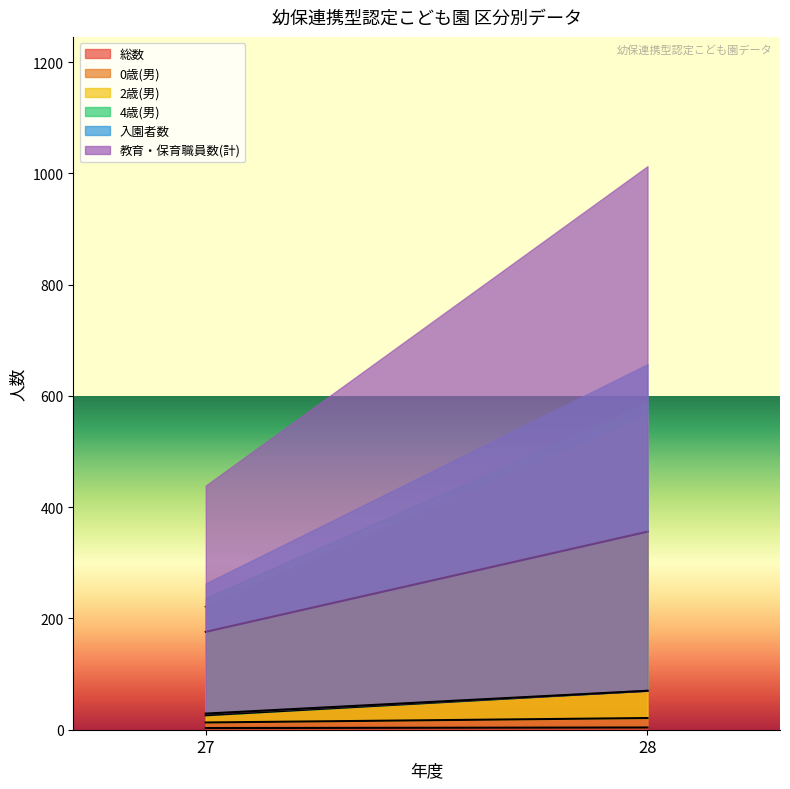

Is the value of 2歳(男) at 27 greater than the value of 総数 at 28?

No